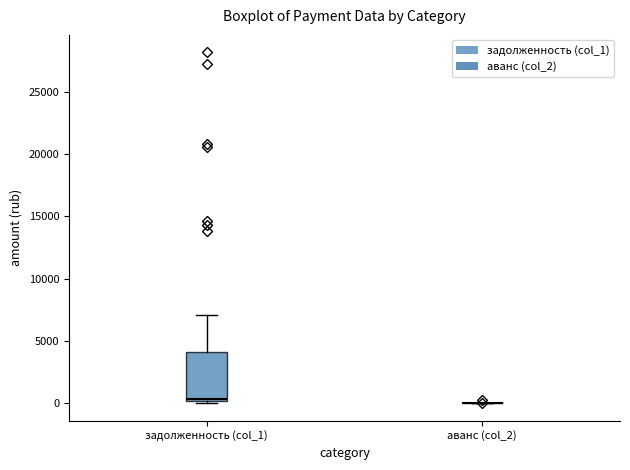

Comparing the boxes themselves (not the whiskers), which one is the tallest?

задолженность (col_1)